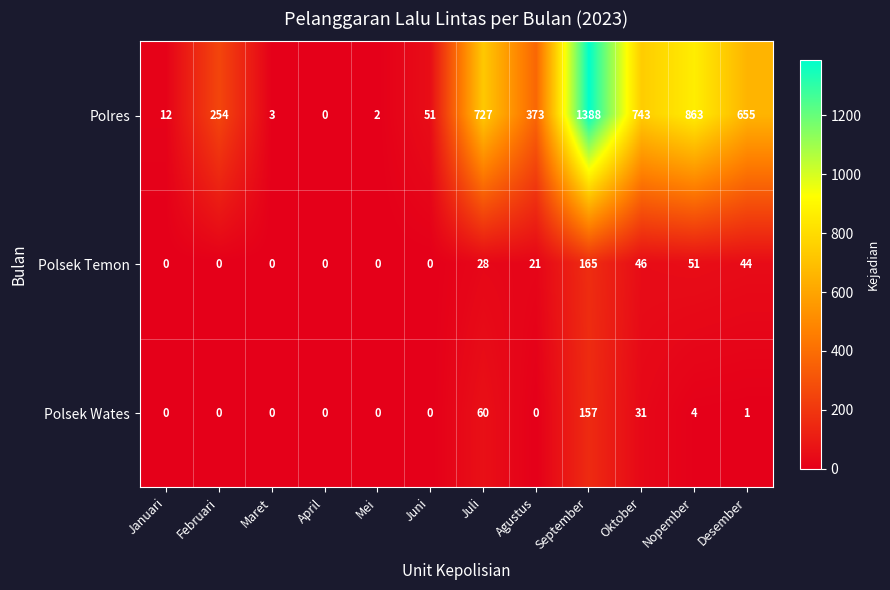

What is the spread (max minus min) of values at Desember?

654